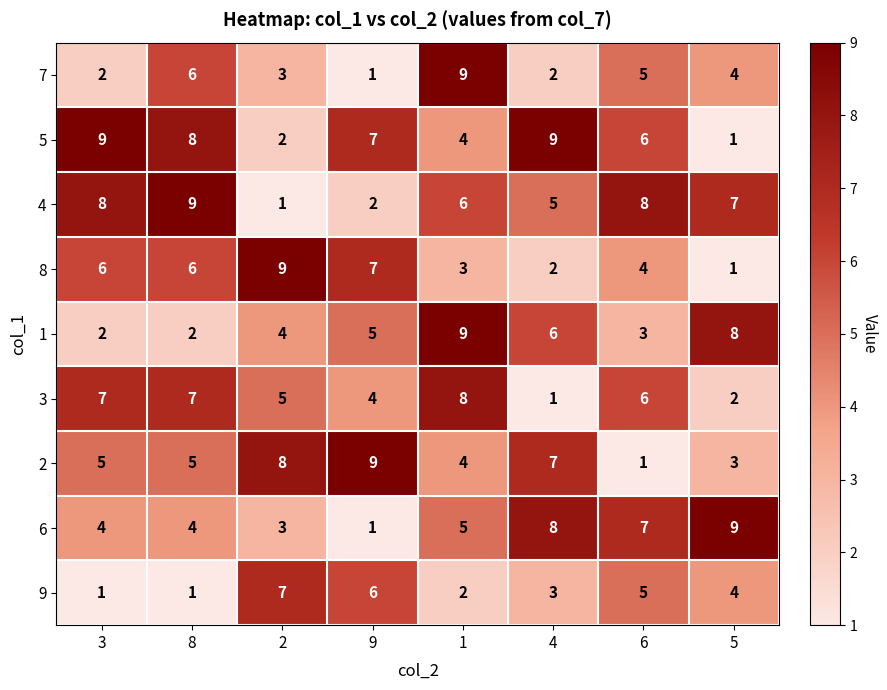

What is the spread (max minus min) of values at 2?

8